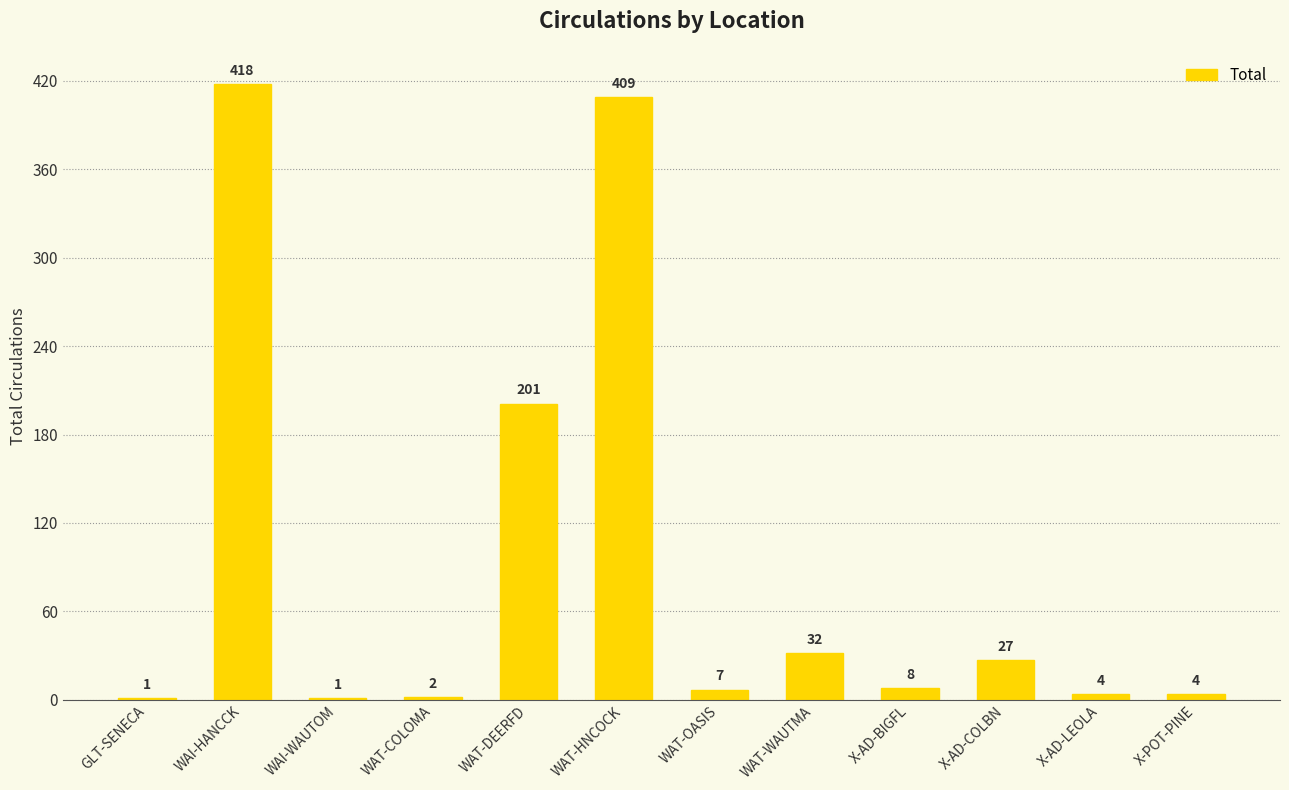

Is it true that the value at WAI-HANCCK is 418?

True